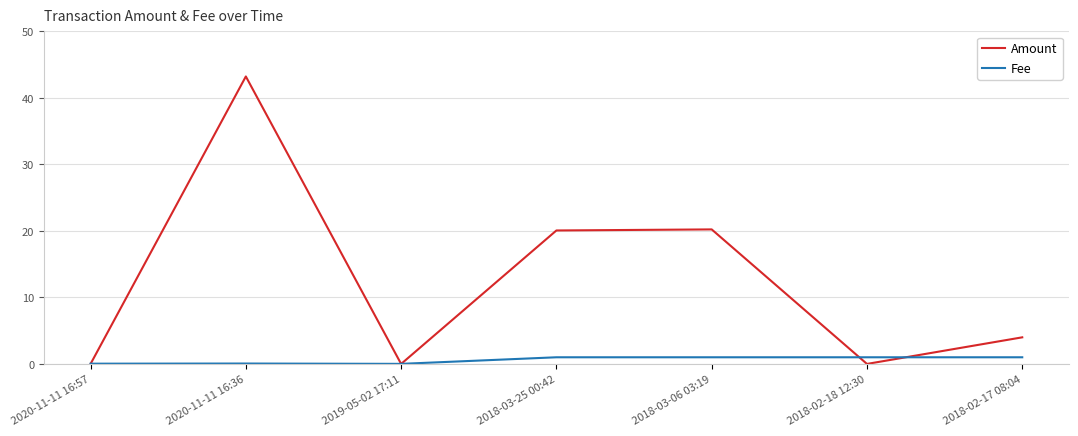

What value does the Fee series have at 2018-03-06 03:19?

1.0